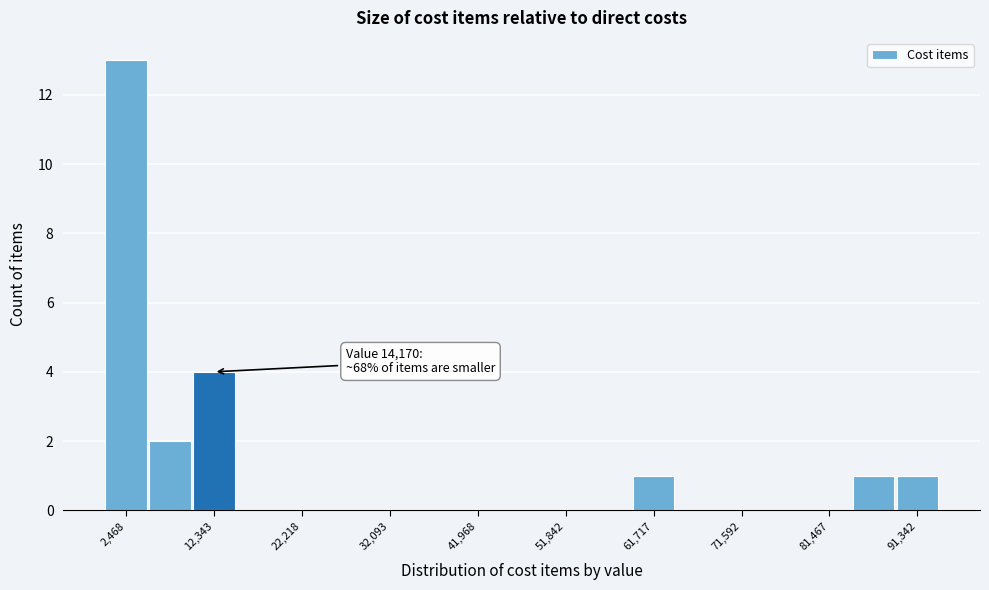

Which range on the x-axis has the tallest bar?

0 to 5000